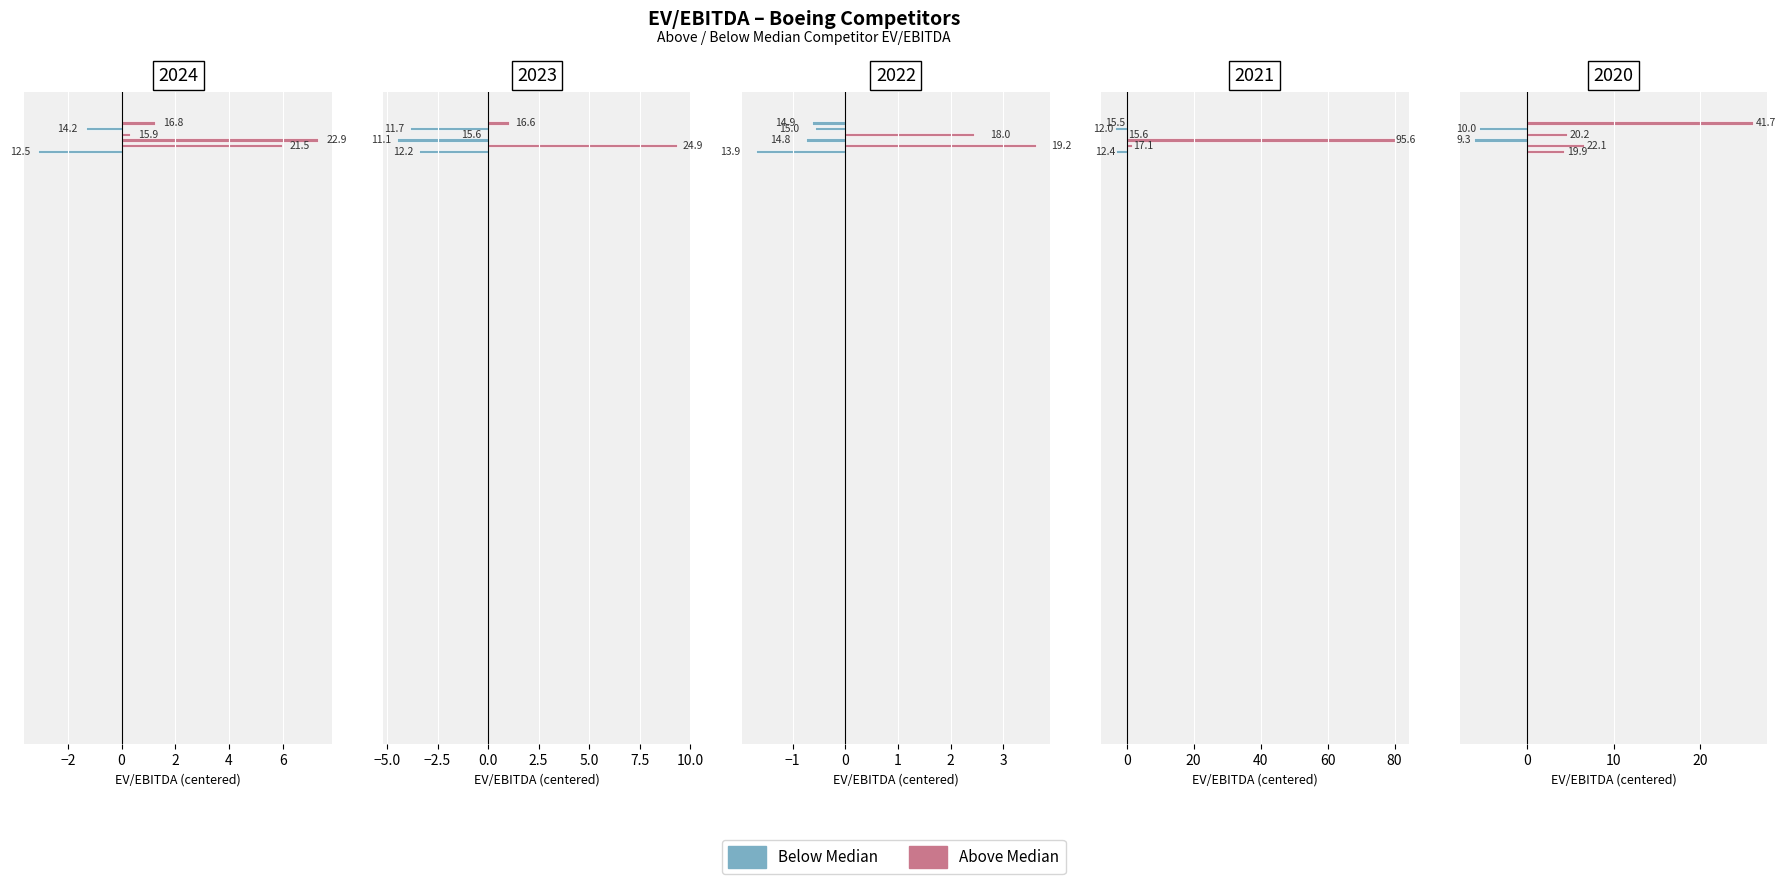

The 2020 series shows -6.2 at GE Aerospace. True or false?

True